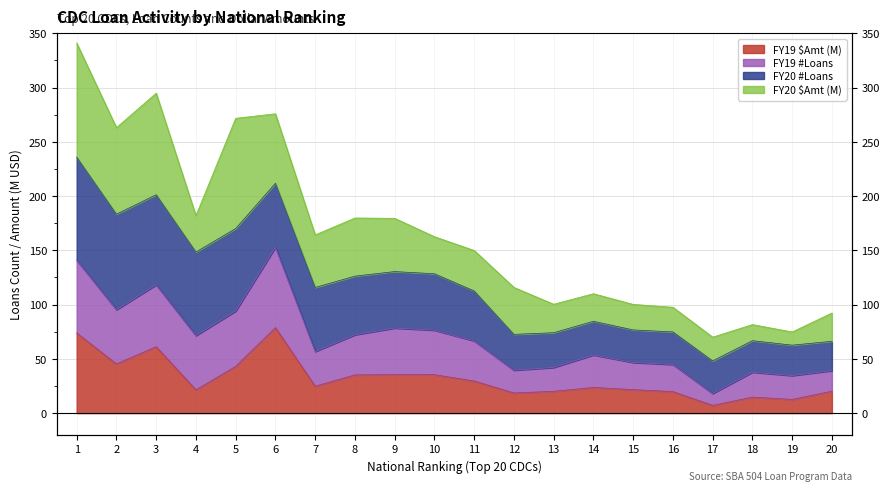

What is the value of the FY19 $Amt (M) point at the 9th from the left?

35.4